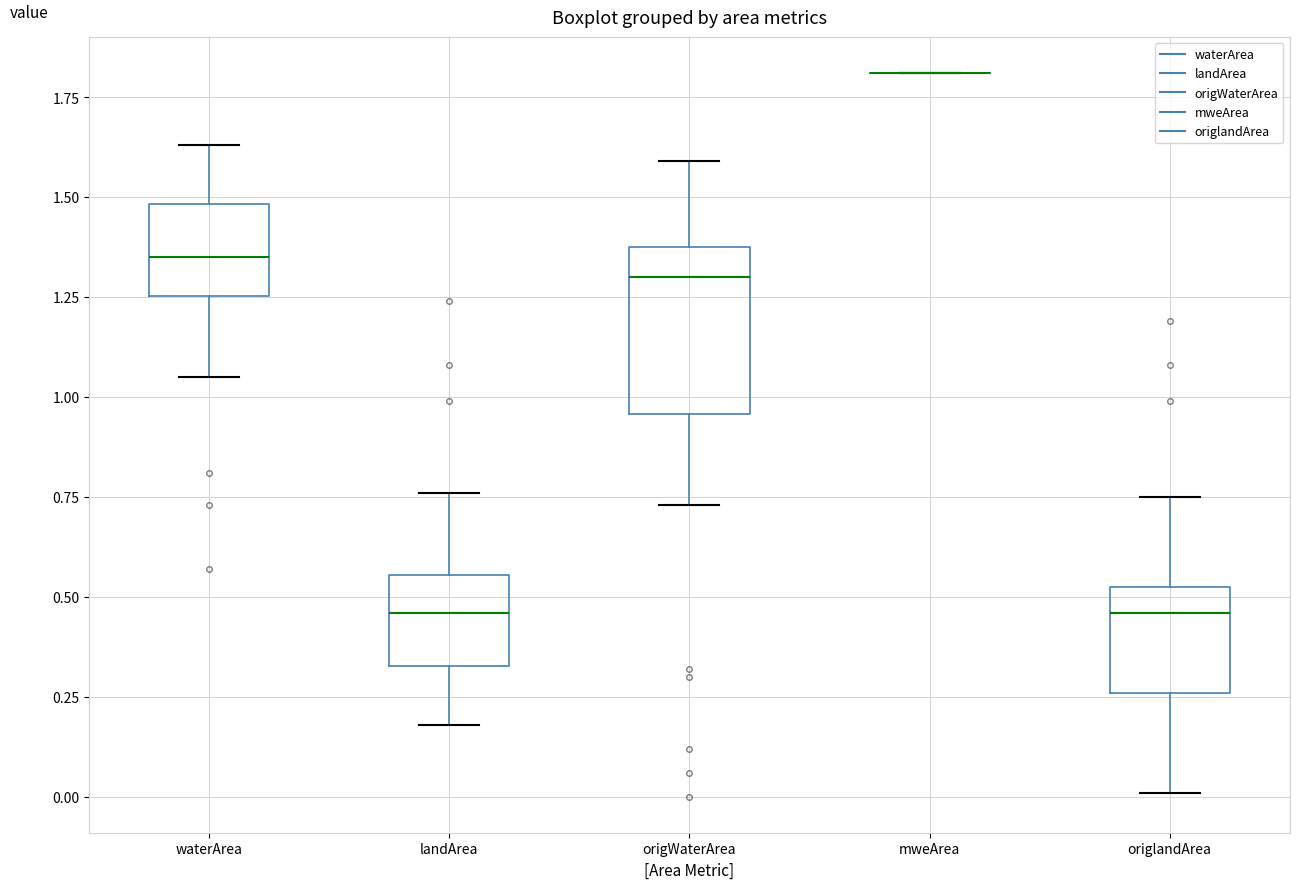

Where does the upper whisker of the box for waterArea end on the y-axis? The values are not printed on the chart, so give them approximately, as read against the axis.

1.65